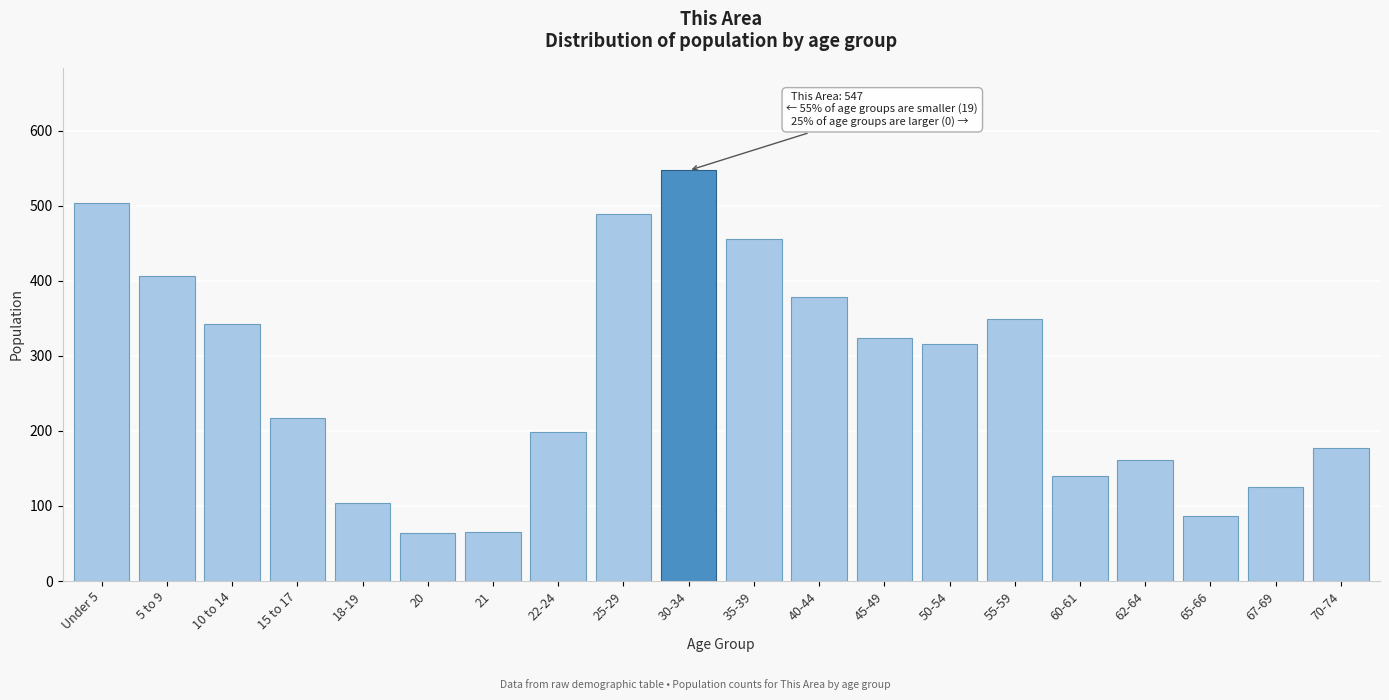

What is the change in value from 20 to 65-66?

+23